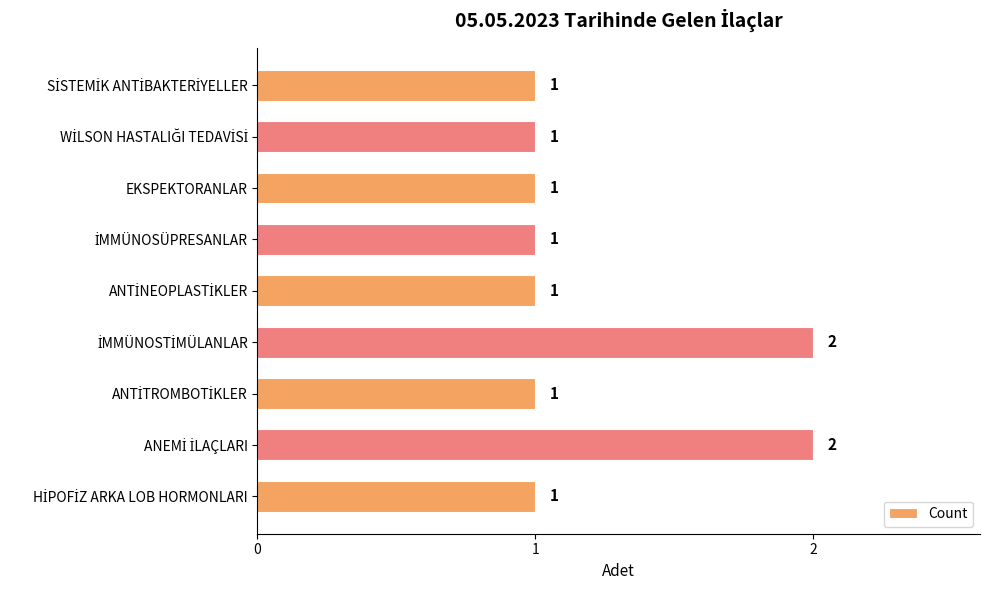

Count the values in the range 1 to 2.

9